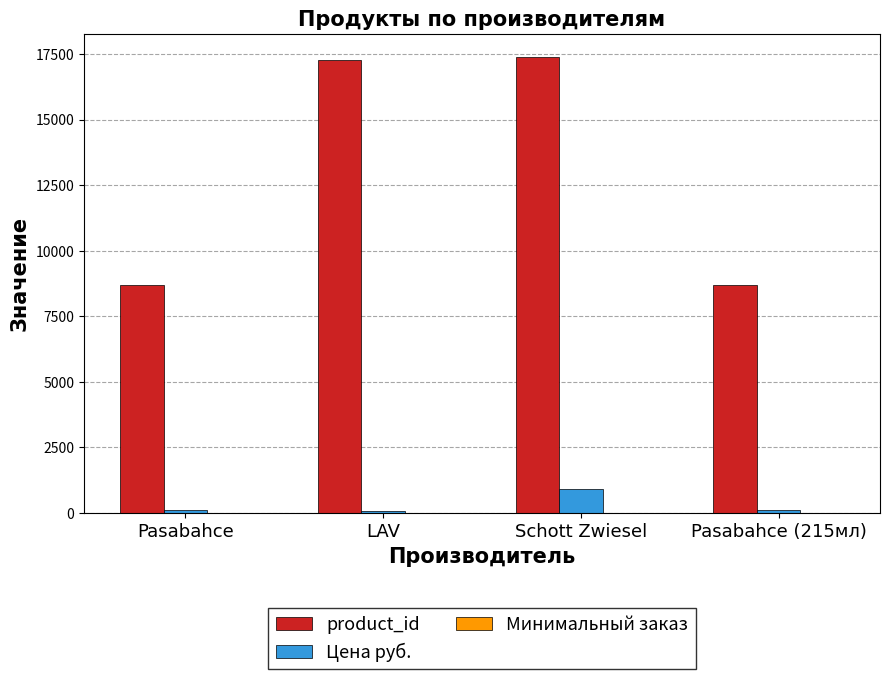

True or false: product_id has a value of 8704 at Pasabahce.

True